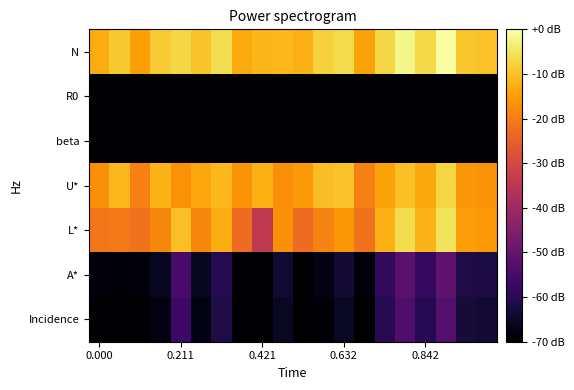

How many data points does each series have?

20